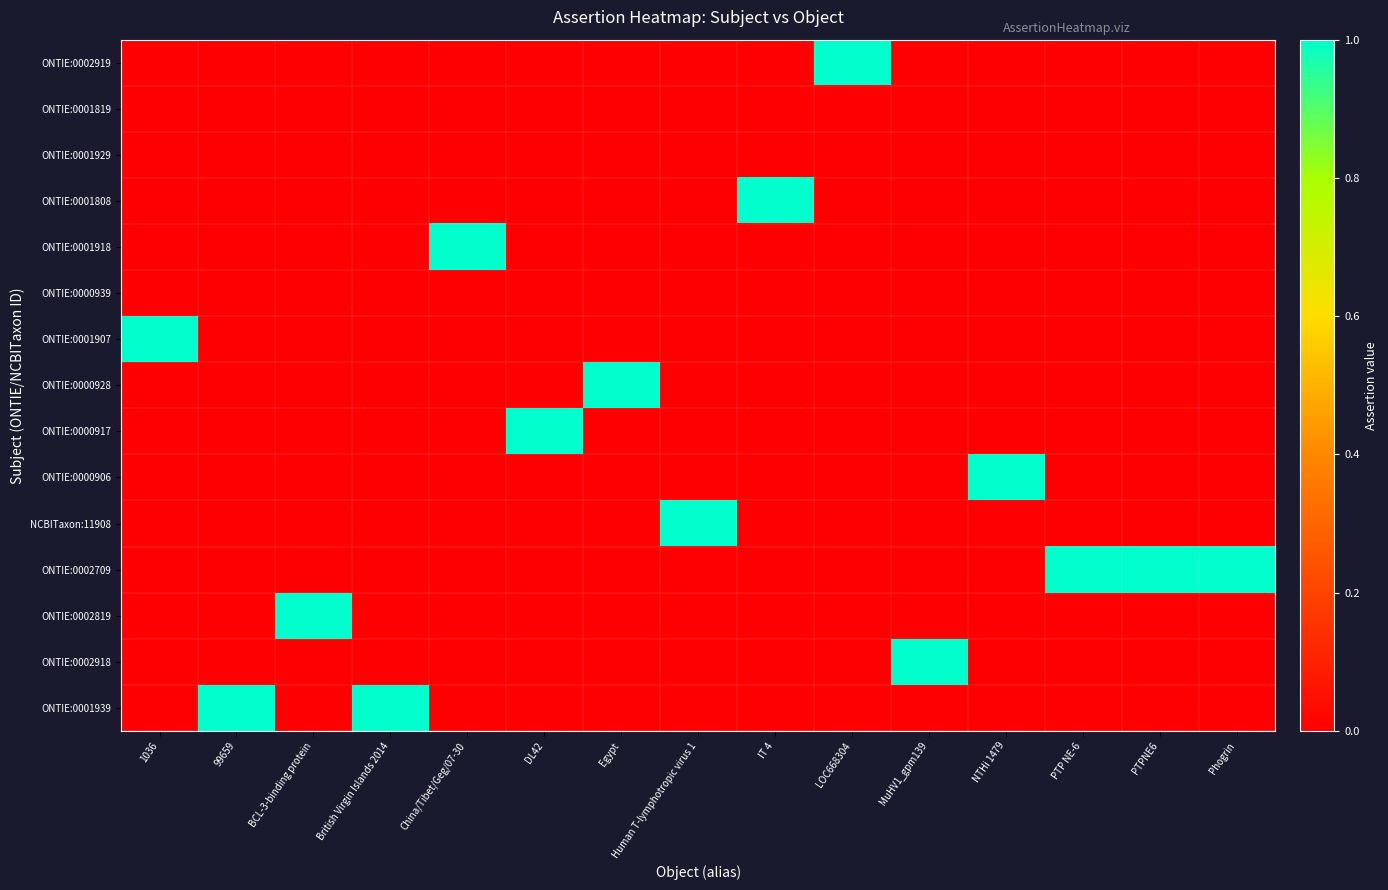

Which series has the largest total across all categories?

ONTIE:0002709